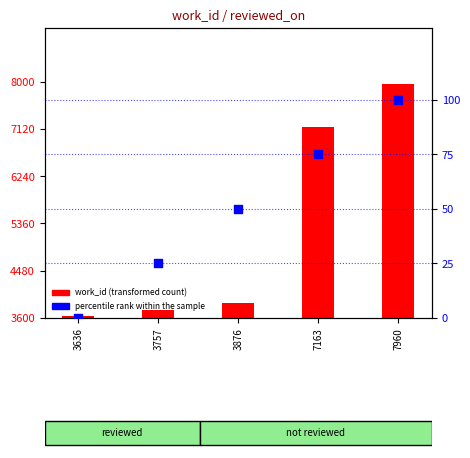

What are all the series names shown in the legend?

work_id (transformed count), percentile rank within the sample